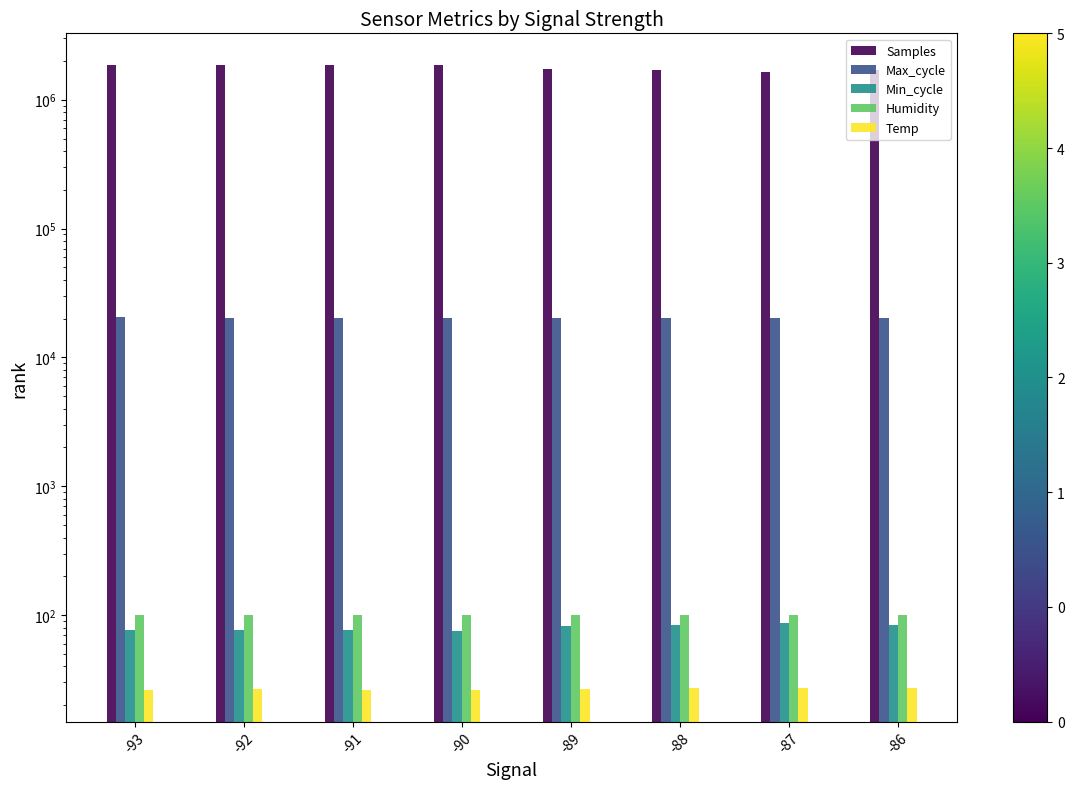

Which series changed the most between -93 and -92?

Samples